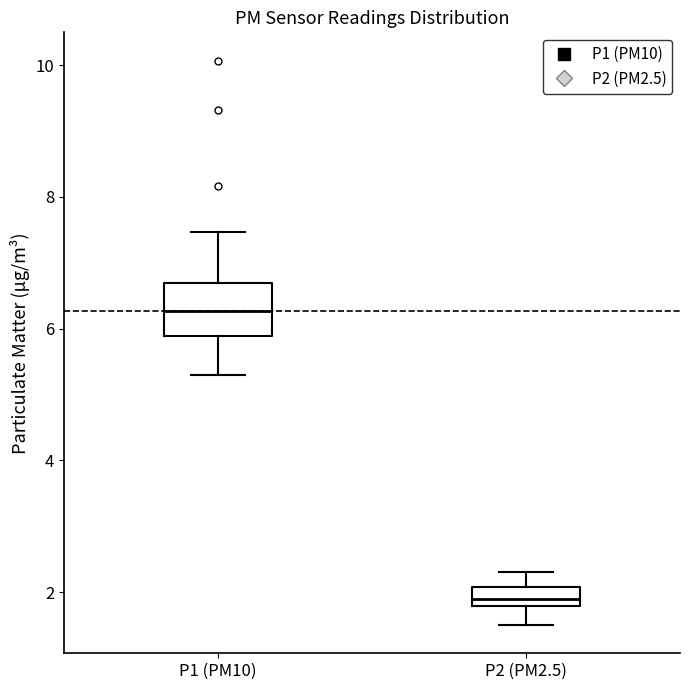

Where does the lower whisker of the box for P1 (PM10) end on the y-axis? The values are not printed on the chart, so give them approximately, as read against the axis.

5.4